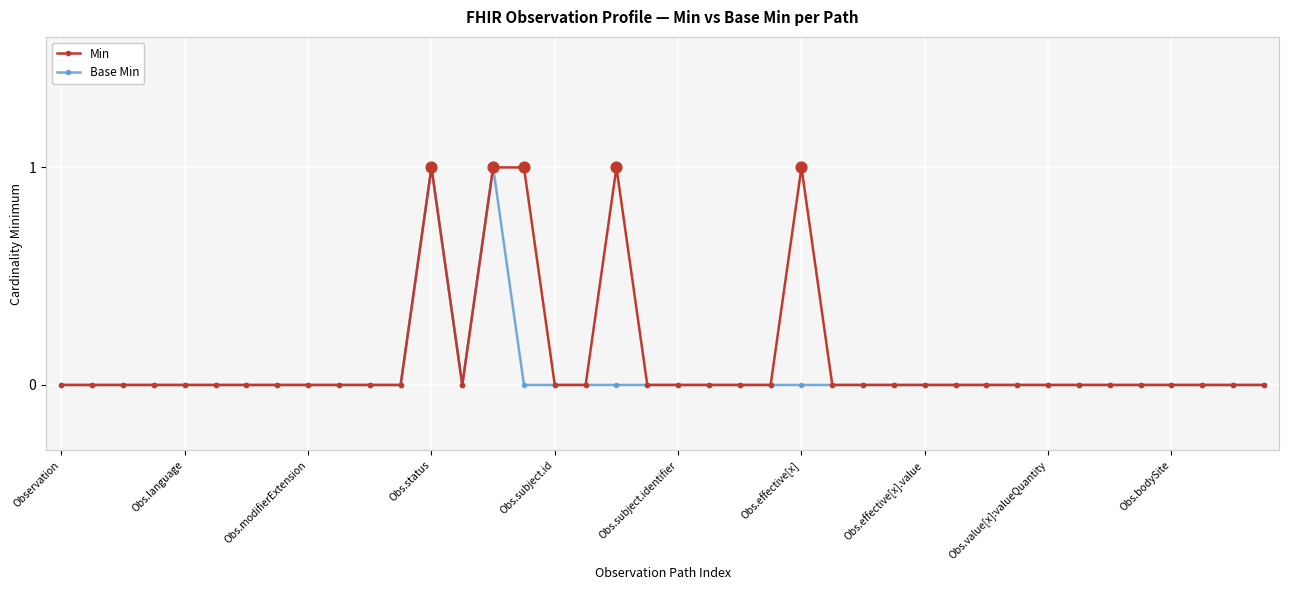

True or false: Min has more than 0 interior local peaks.

True